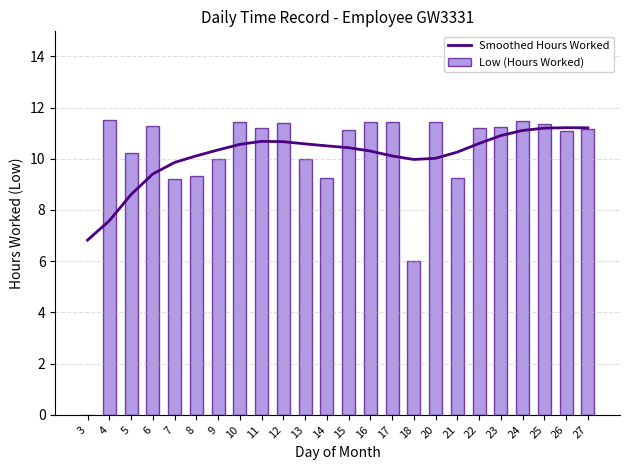

At which label does Smoothed Hours Worked first exceed 10?

8